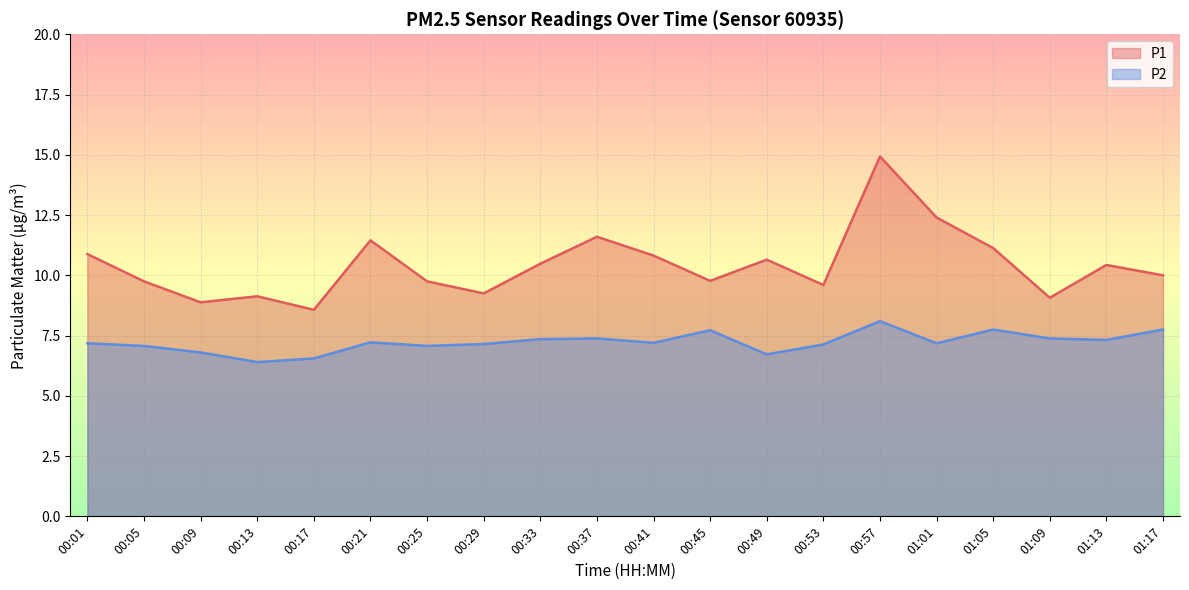

True or false: P1 and P2 intersect in this chart.

False